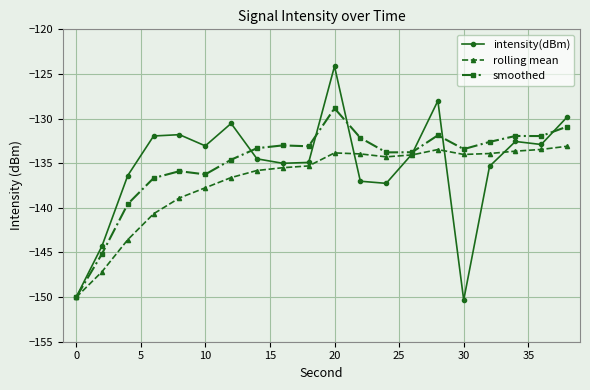

At how many categories does at least one series exceed -141?

18